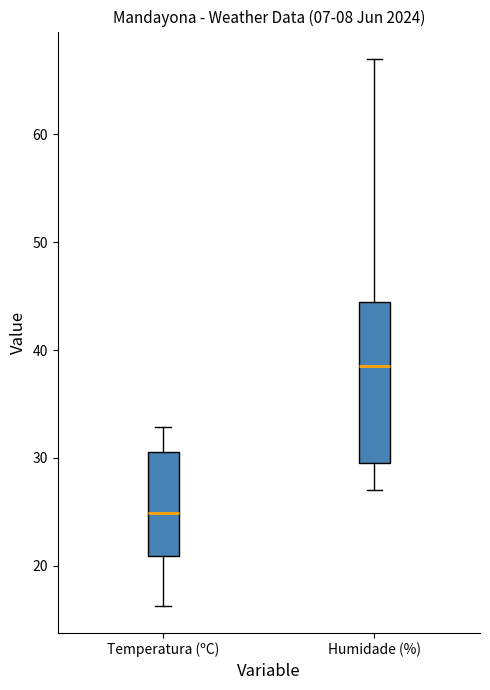

Reading left to right, read every box against the y-axis: the position of its median line, the range the box covers, and the ends of its whiskers. The values are not printed on the chart, so give them approximately, as read against the axis.

Temperatura (ºC): median 25, box 21 to 31, whiskers 16 to 33
Humidade (%): median 39, box 30 to 45, whiskers 27 to 67